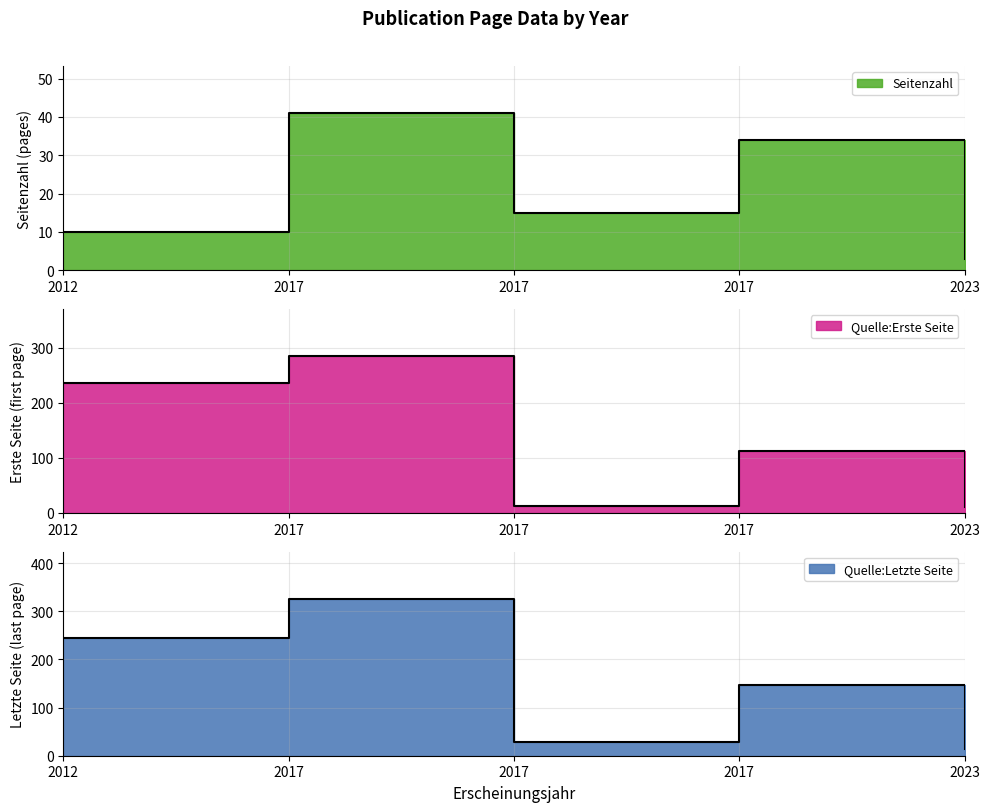

How many lines are shown in the chart?

3